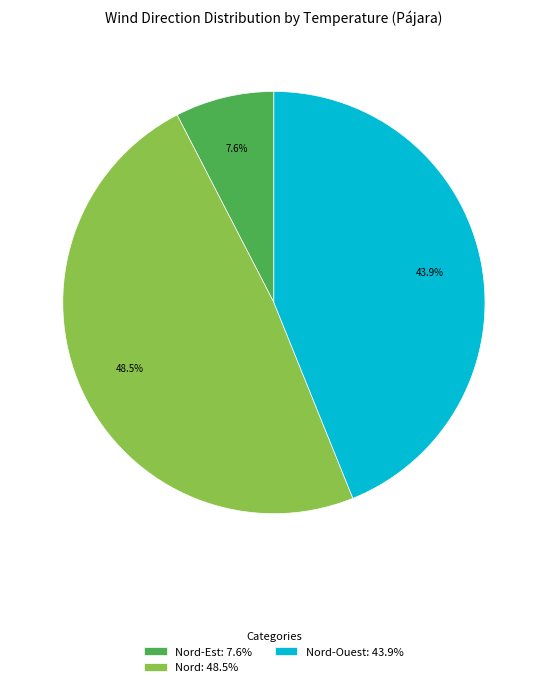

Does any single category account for the majority?

No